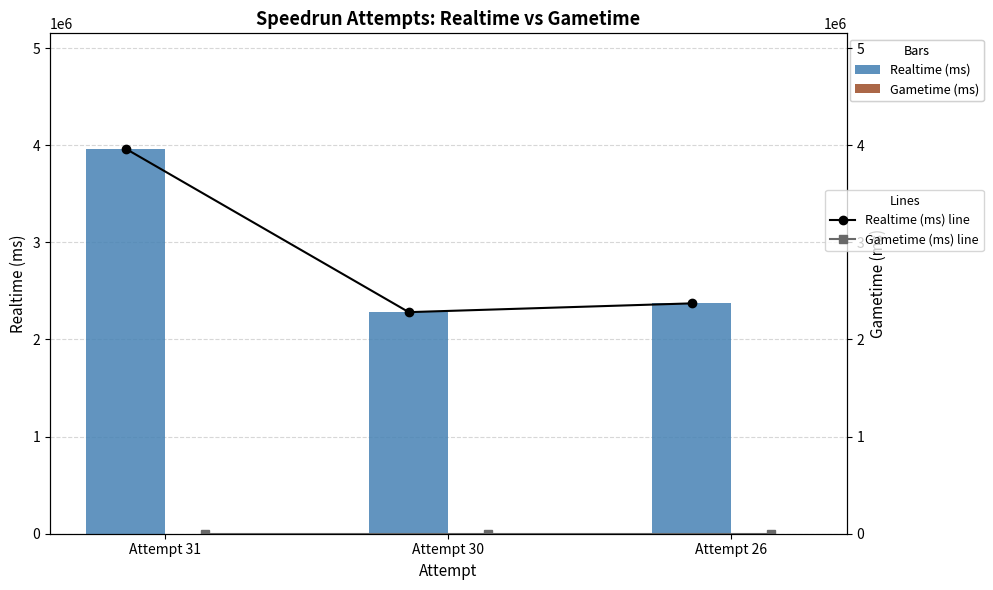

What are all the series names shown in the legend?

Realtime (ms), Gametime (ms), Realtime (ms) line, Gametime (ms) line